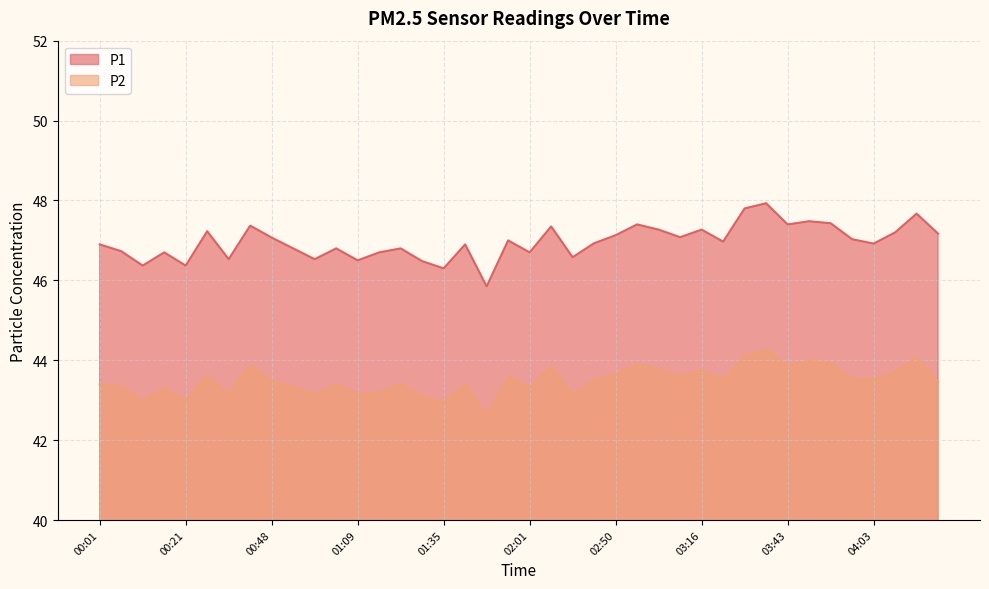

At 00:37, list the series in order from largest to smallest.

P1, P2